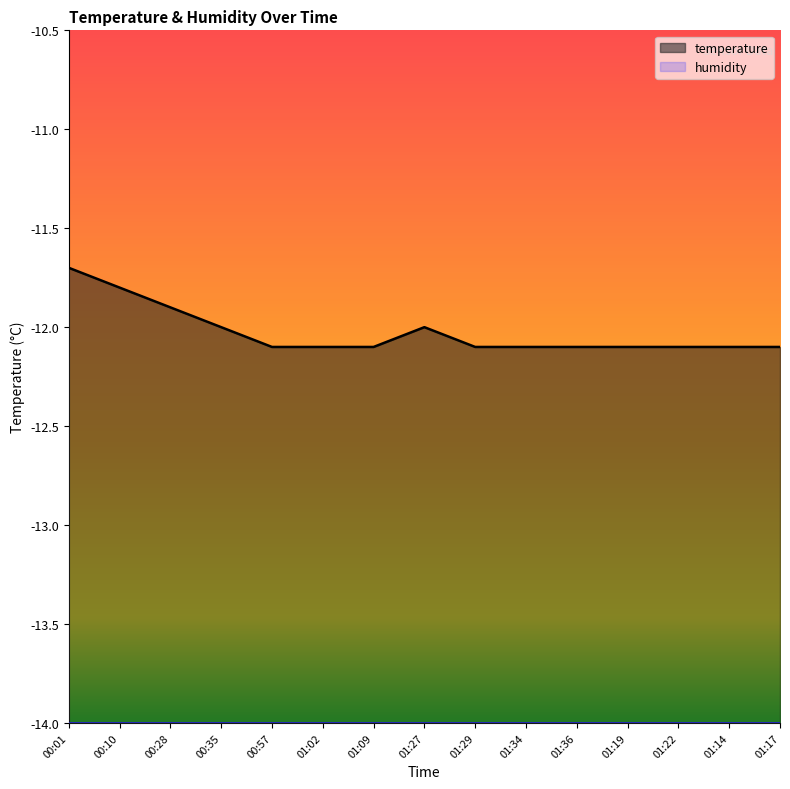

Reading left to right, extract all data points from this chart.

-11.7	-11.8	-11.9	-12.0	-12.1	-12.1	-12.1	-12.0	-12.1	-12.1	-12.1	-12.1	-12.1	-12.1	-12.1